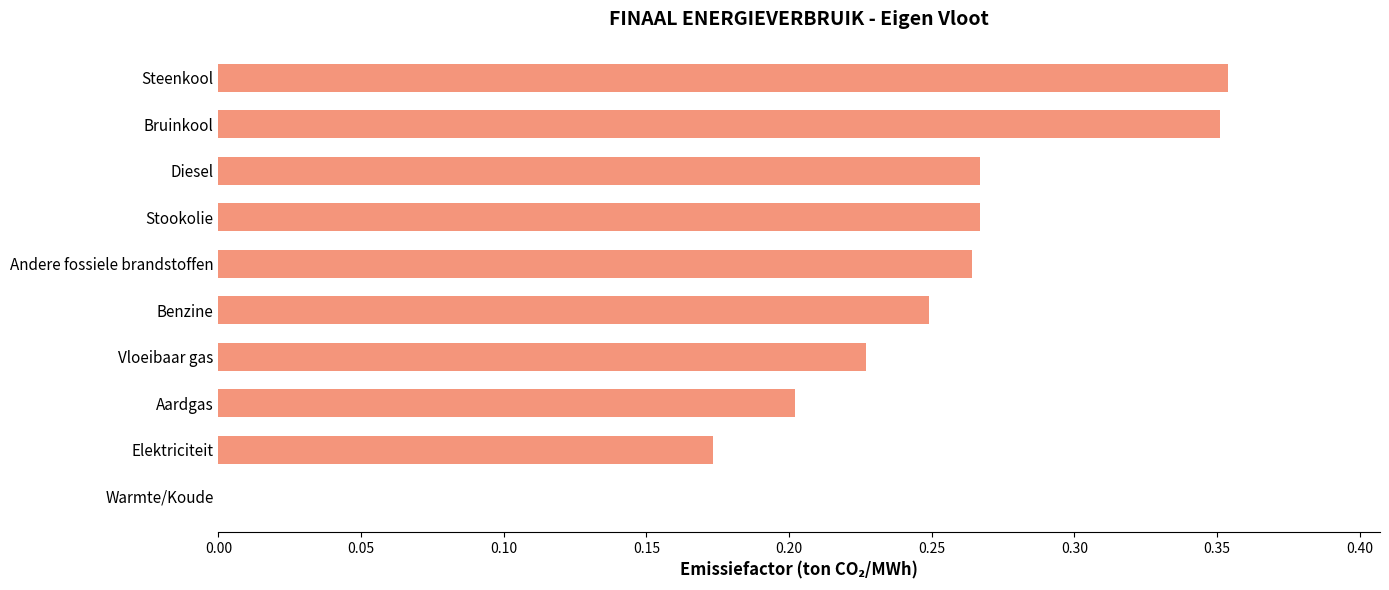

The chart shows a value of 0.1 at Diesel. True or false?

False